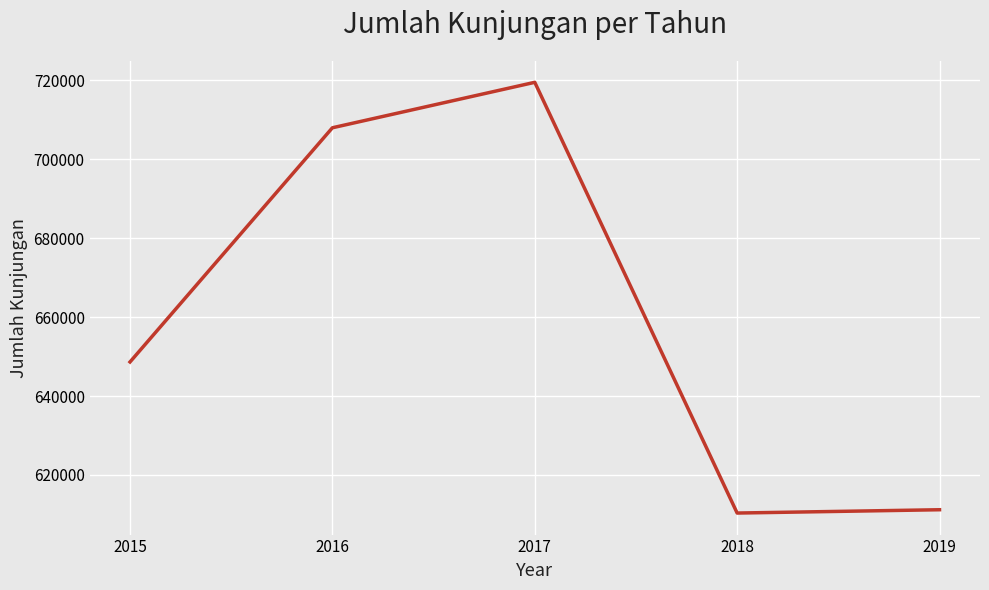

What is the ratio of the value at 2017 to the value at 2016?

1.0